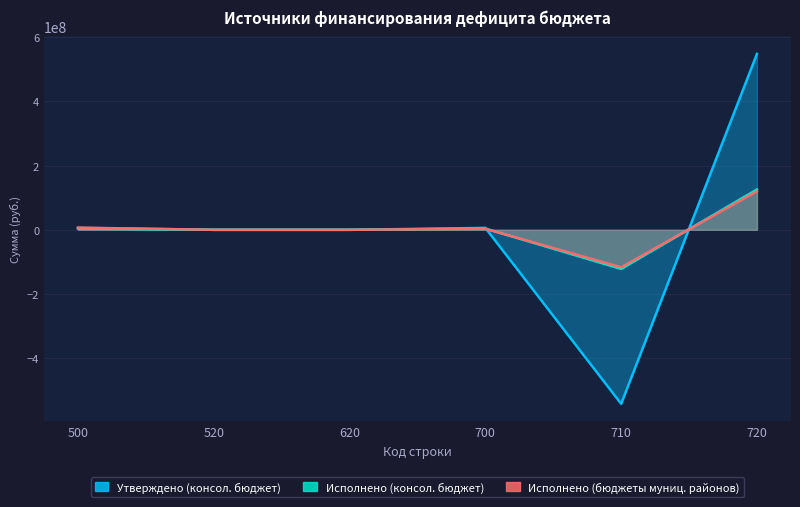

What is the spread (max minus min) of values at 710?

425346241.6